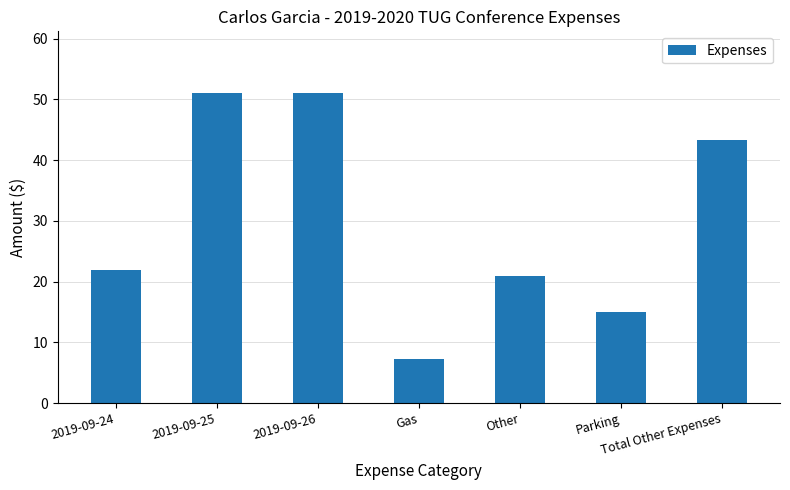

What is the sum of the values at 2019-09-24 and Other?

43.0